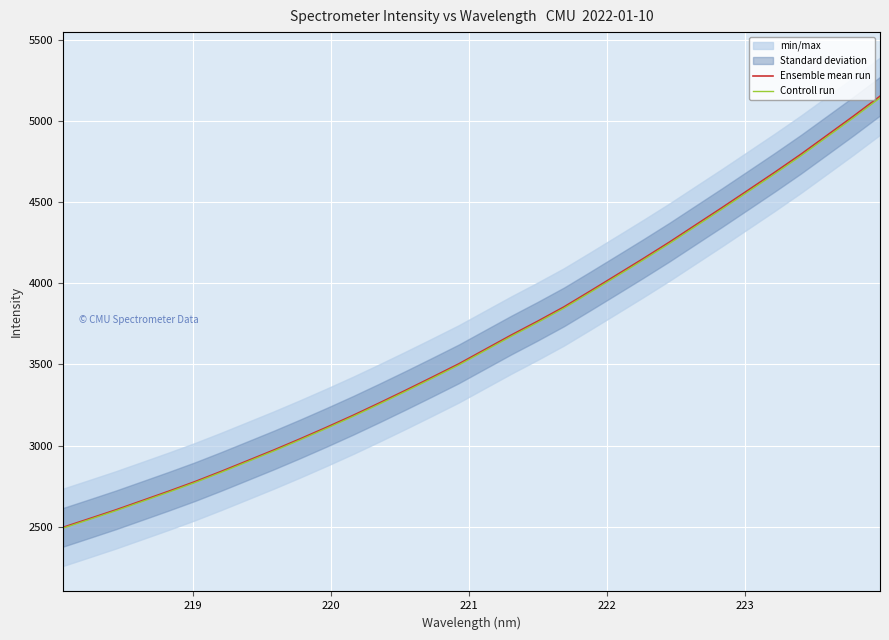

What is the lowest value of the Controll run series?

2492.6